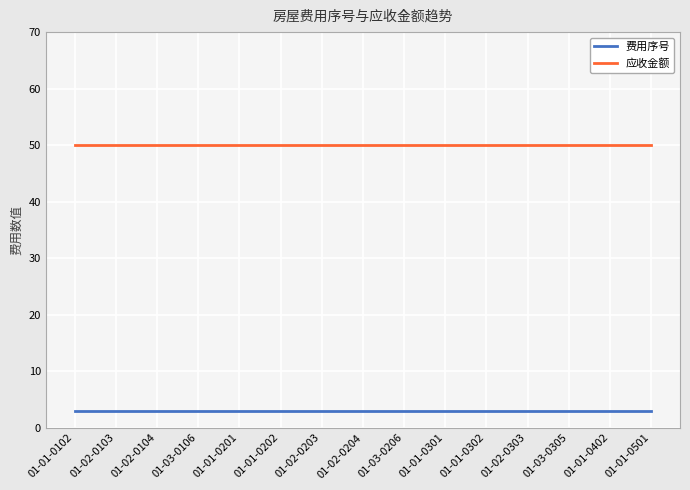

True or false: 费用序号 and 应收金额 intersect in this chart.

False